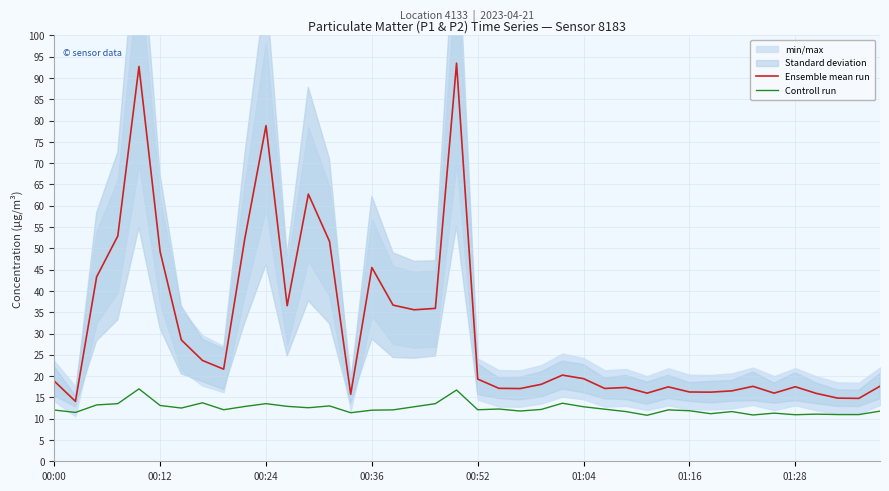

What is the lowest value of the Controll run series?

10.8